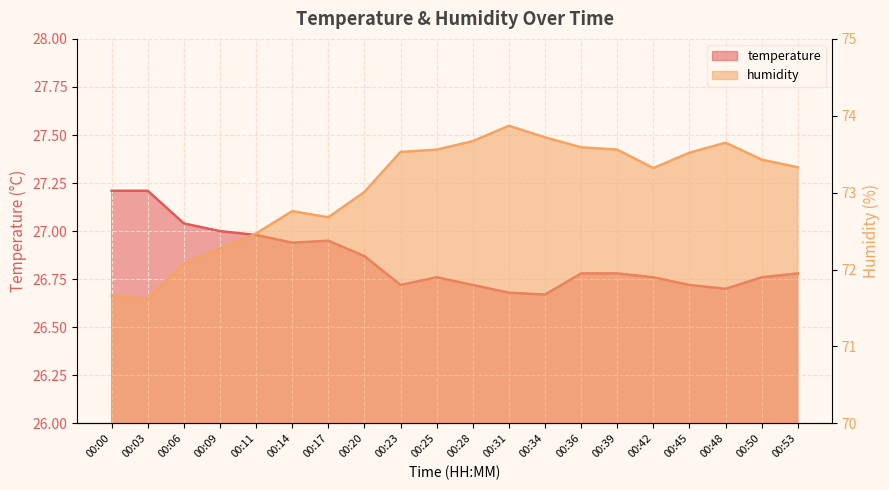

Reading left to right, list all the values displayed in this chart.

temperature: 27.2	27.2	27.0	27.0	27.0	26.9	26.9	26.9	26.7	26.8	26.7	26.7	26.7	26.8	26.8	26.8	26.7	26.7	26.8	26.8
humidity: 71.7	71.6	72.1	72.3	72.5	72.8	72.7	73.0	73.5	73.6	73.7	73.9	73.7	73.6	73.6	73.3	73.5	73.7	73.4	73.3